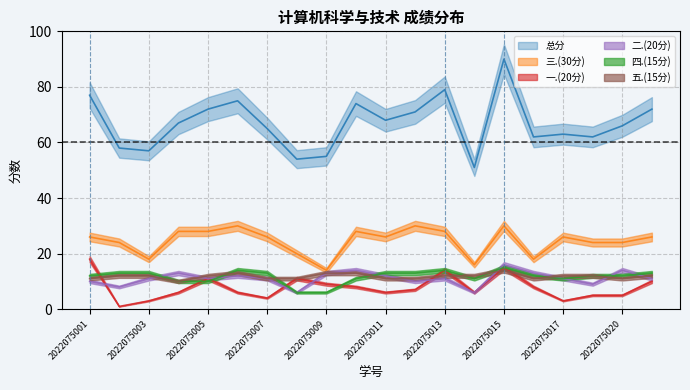

The value of 五.(15分) at 2022075017 is 12. True or false?

True